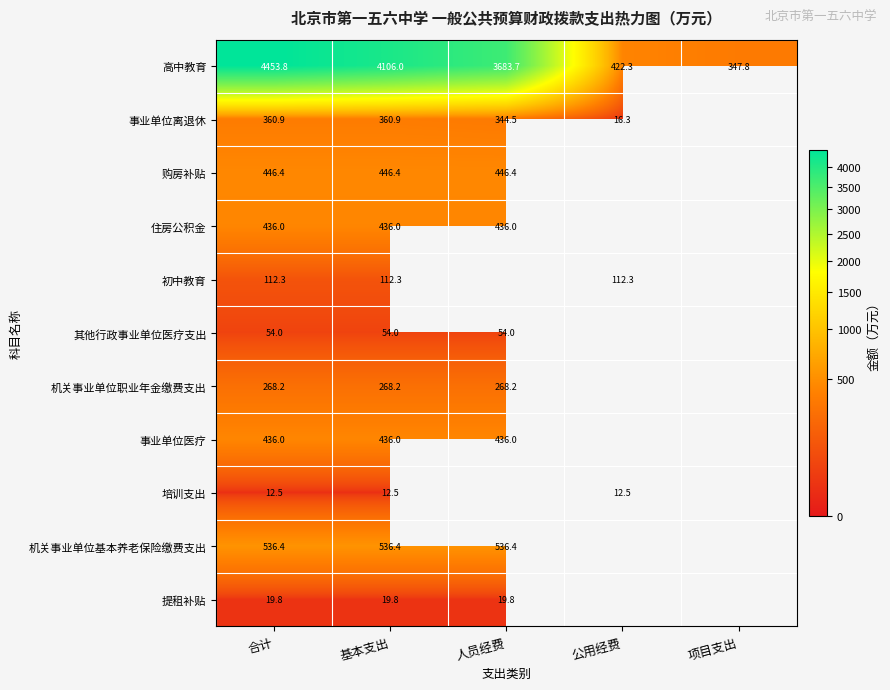

List the labels in order of 高中教育 value, smallest first.

项目支出, 公用经费, 人员经费, 基本支出, 合计